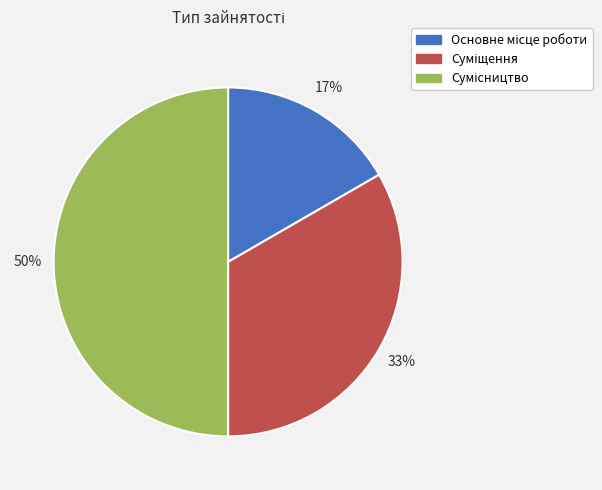

To the nearest percent, what is the average slice percentage?

33%